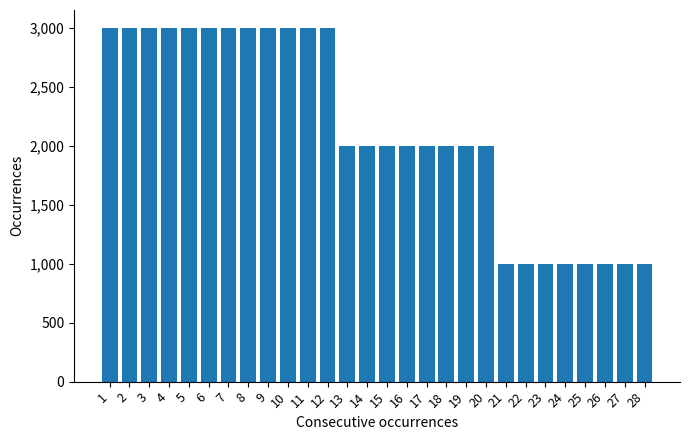

Reading left to right, list all the values displayed in this chart.

3000	3000	3000	3000	3000	3000	3000	3000	3000	3000	3000	3000	2000	2000	2000	2000	2000	2000	2000	2000	1000	1000	1000	1000	1000	1000	1000	1000